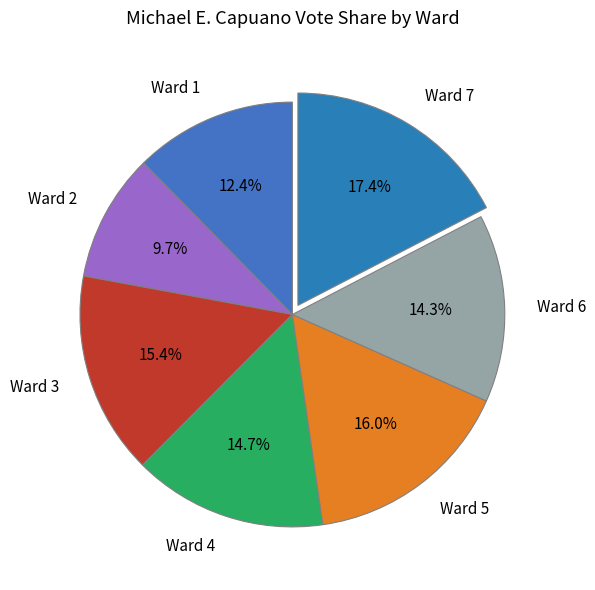

Is there any slice that represents more than half of the pie?

No